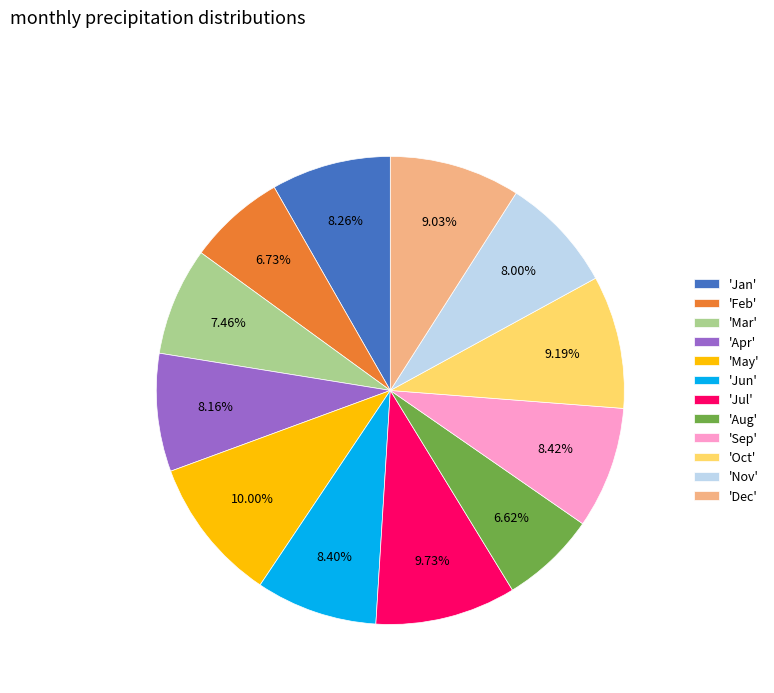

Is the sum of 'Mar' and 'Nov' greater than half?

No